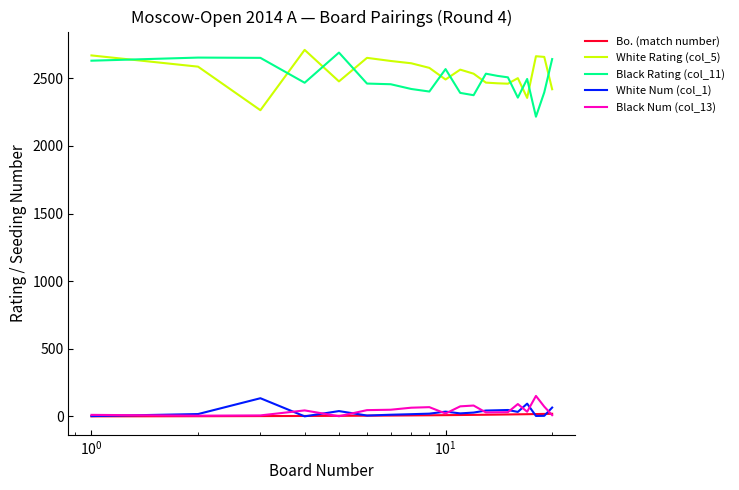

True or false: White Rating (col_5) and Bo. (match number) intersect in this chart.

False